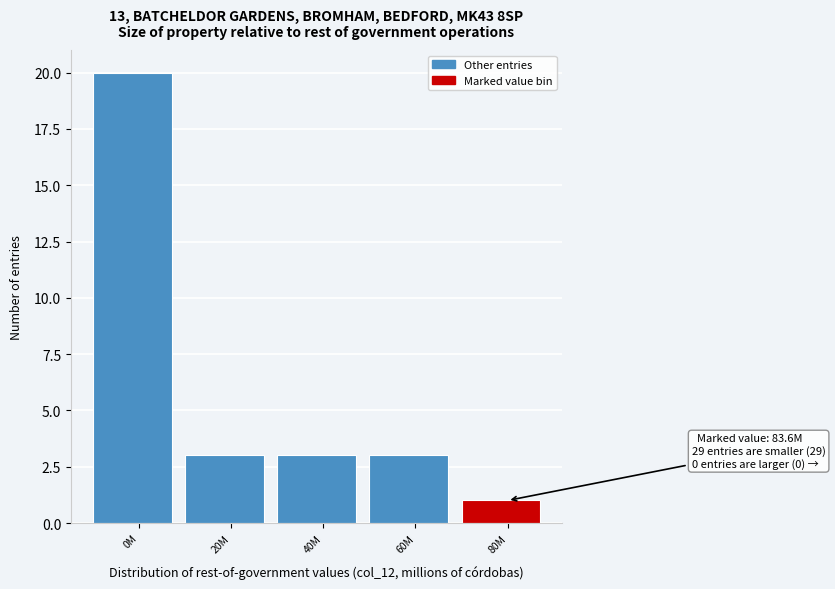

Reading left to right, what are all the values shown in this chart?

0M=20	20M=3	40M=3	60M=3	80M=1